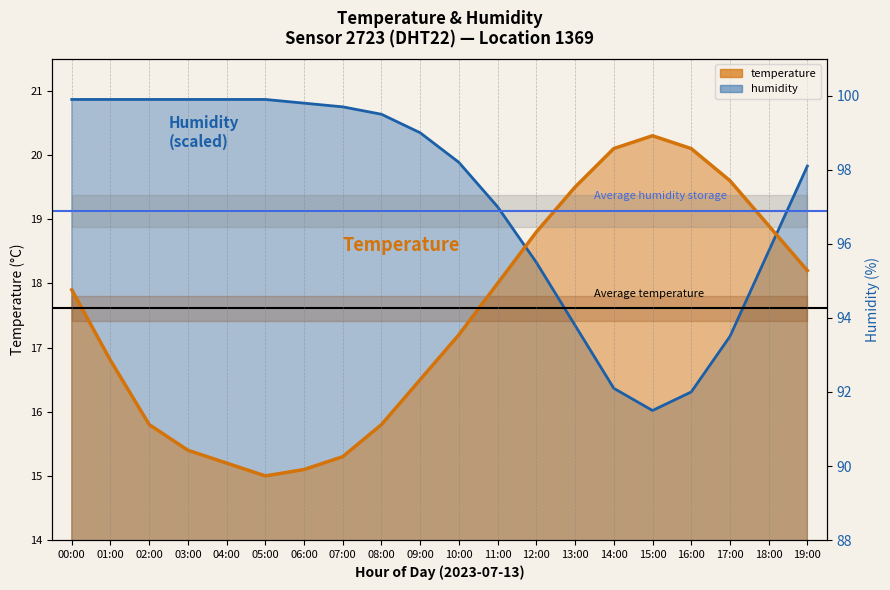

True or false: Average humidity storage has a value of 20.8 at 07:00.

True